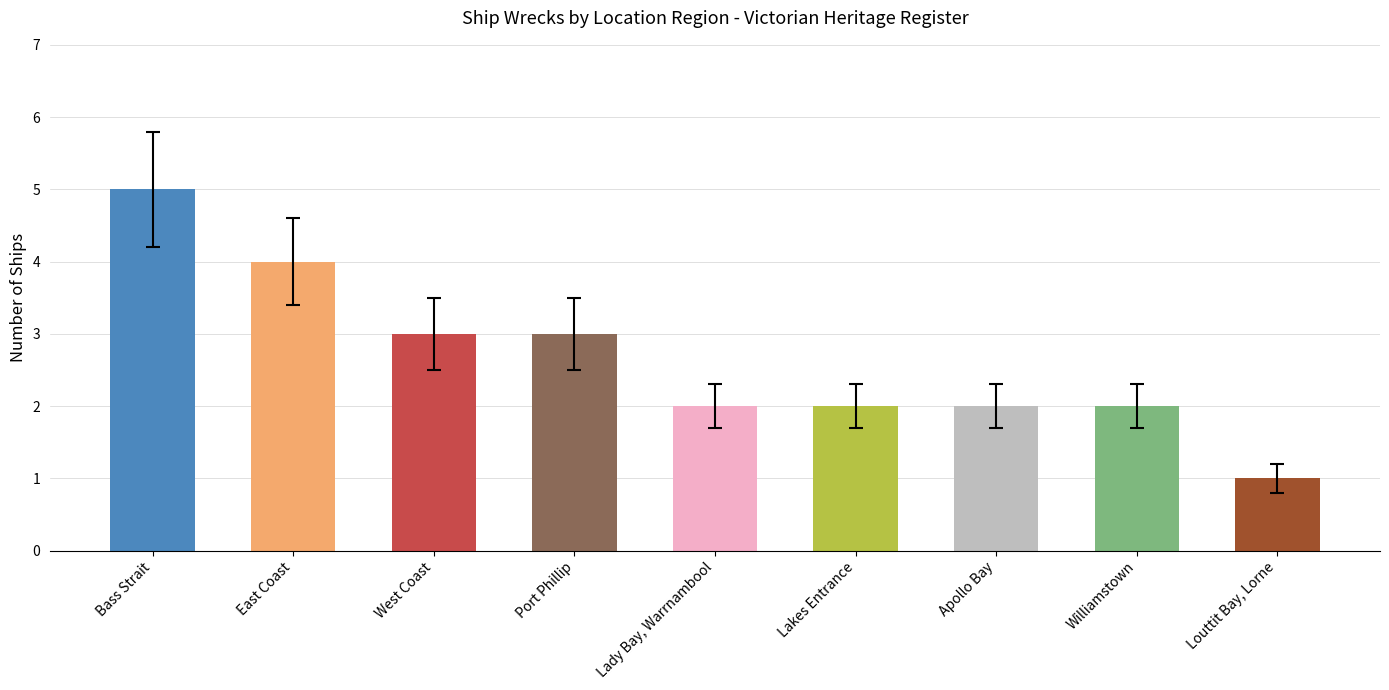

Are the bars grouped side by side (vs. stacked)?

No